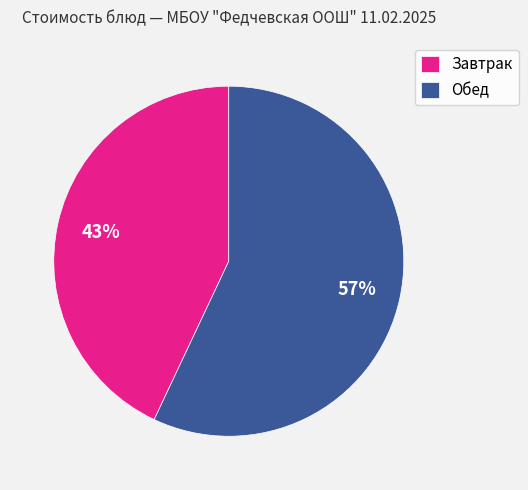

What is the largest slice in the pie chart?

Обед